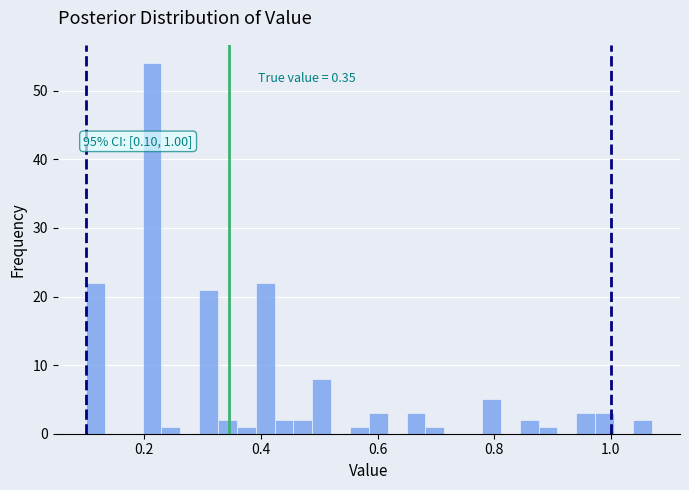

Around what value on the x-axis is the tallest bar? Give the approximate position of its centre, as read against the axis.

0.22